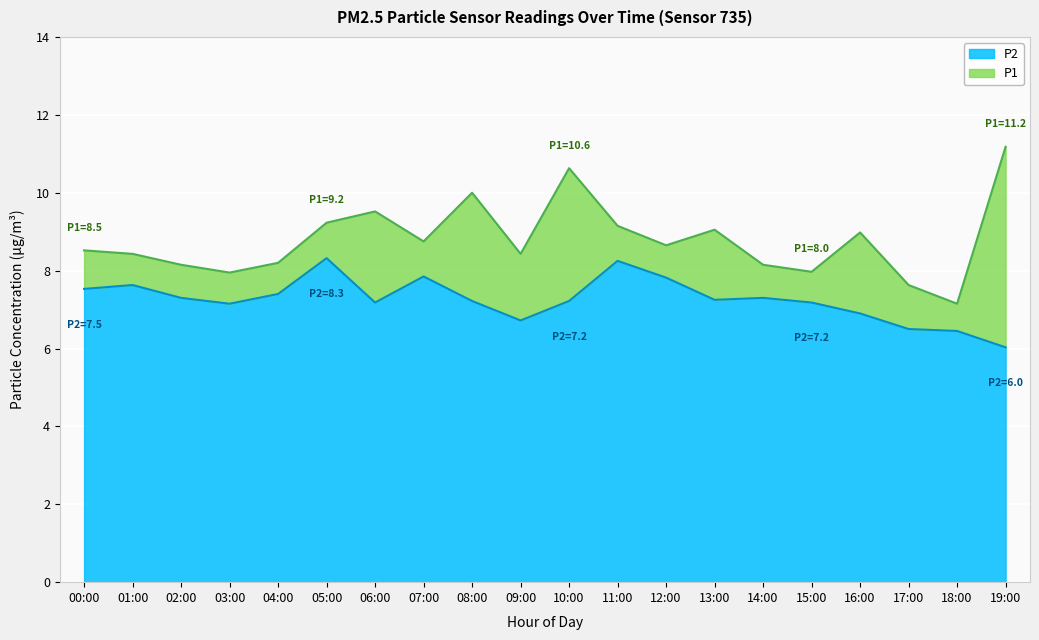

Between 09:00 and 18:00, which series saw the biggest shift?

P1